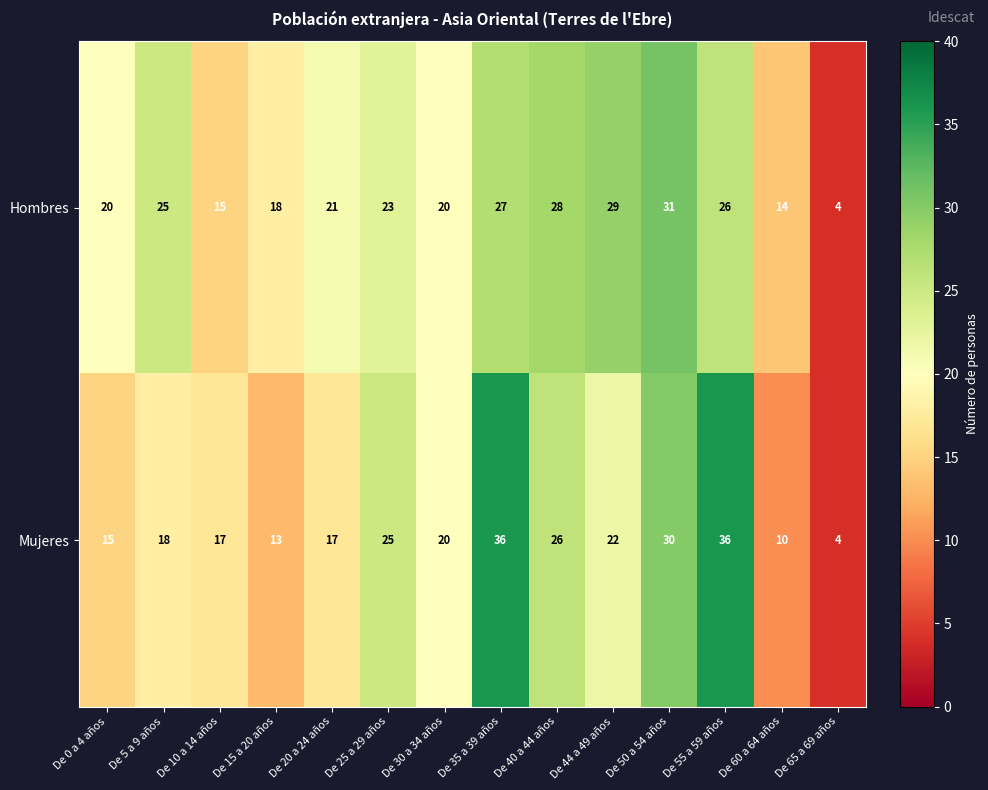

Reading right to left, transcribe all the data shown in this chart.

Hombres: De 65 a 69 años=4	De 60 a 64 años=14	De 55 a 59 años=26	De 50 a 54 años=31	De 44 a 49 años=29	De 40 a 44 años=28	De 35 a 39 años=27	De 30 a 34 años=20	De 25 a 29 años=23	De 20 a 24 años=21	De 15 a 20 años=18	De 10 a 14 años=15	De 5 a 9 años=25	De 0 a 4 años=20
Mujeres: De 65 a 69 años=4	De 60 a 64 años=10	De 55 a 59 años=36	De 50 a 54 años=30	De 44 a 49 años=22	De 40 a 44 años=26	De 35 a 39 años=36	De 30 a 34 años=20	De 25 a 29 años=25	De 20 a 24 años=17	De 15 a 20 años=13	De 10 a 14 años=17	De 5 a 9 años=18	De 0 a 4 años=15